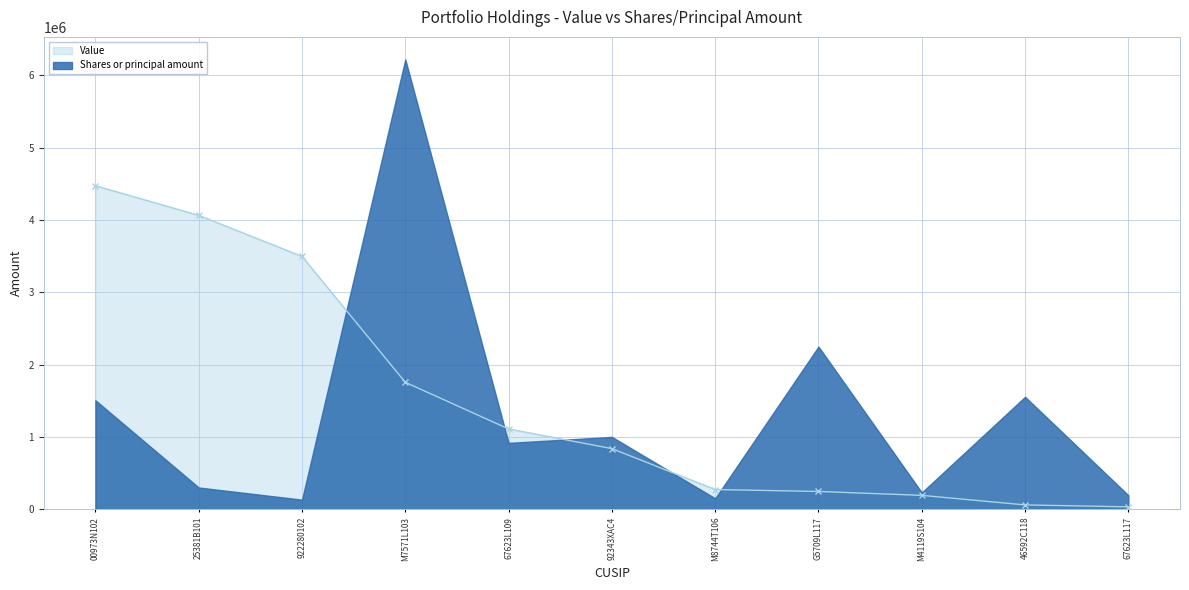

Reading left to right, list all the values displayed in this chart.

4475000	4065000	3497000	1755000	1110000	838000	272000	245000	191000	59000	32000